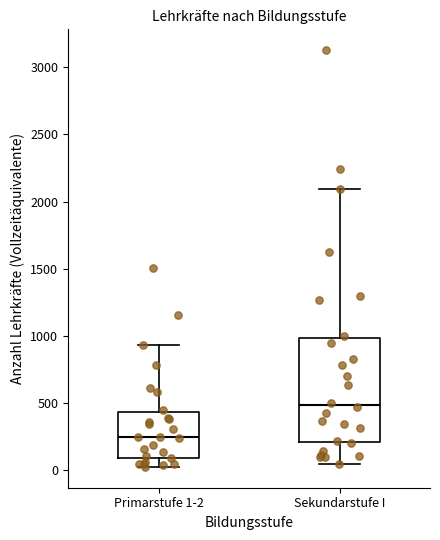

Where does the median line of the box for Primarstufe 1-2 sit on the y-axis? The values are not printed on the chart, so give them approximately, as read against the axis.

250